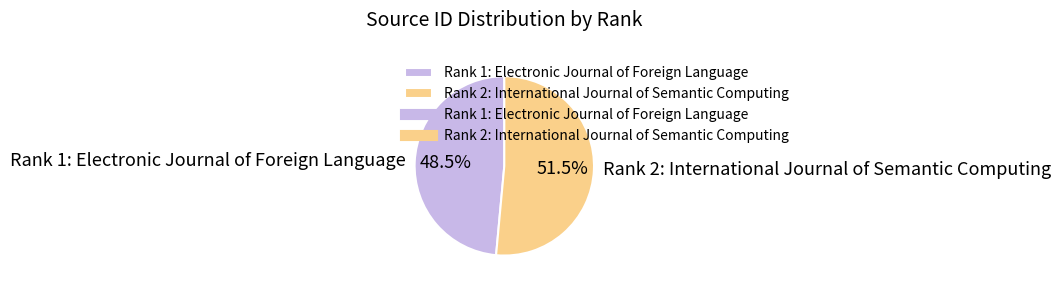

Rank the categories by value from lowest to highest.

Rank 1: Electronic Journal of Foreign Language, Rank 2: International Journal of Semantic Computing